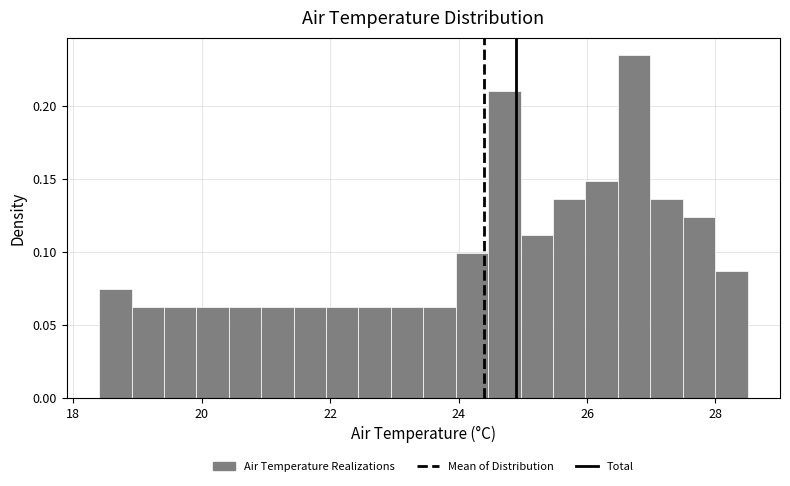

Around what value on the x-axis is the tallest bar? Give the approximate position of its centre, as read against the axis.

26.8